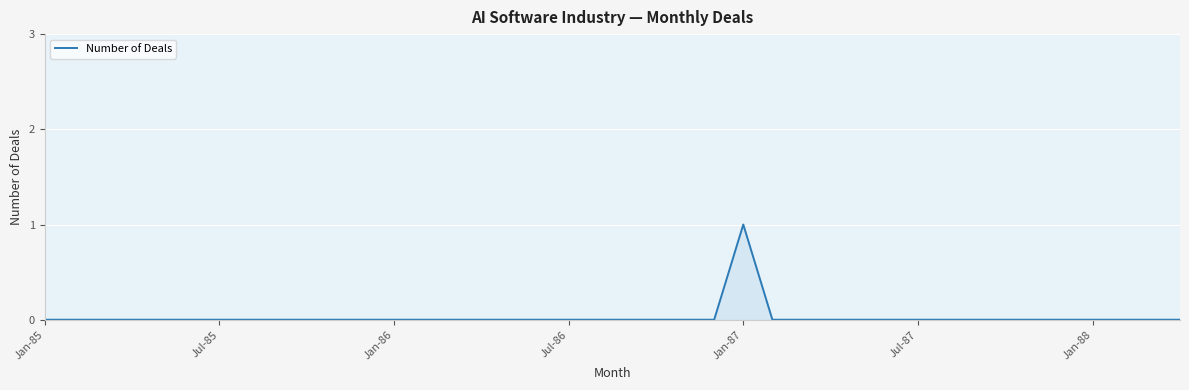

How many lines are shown in the chart?

1